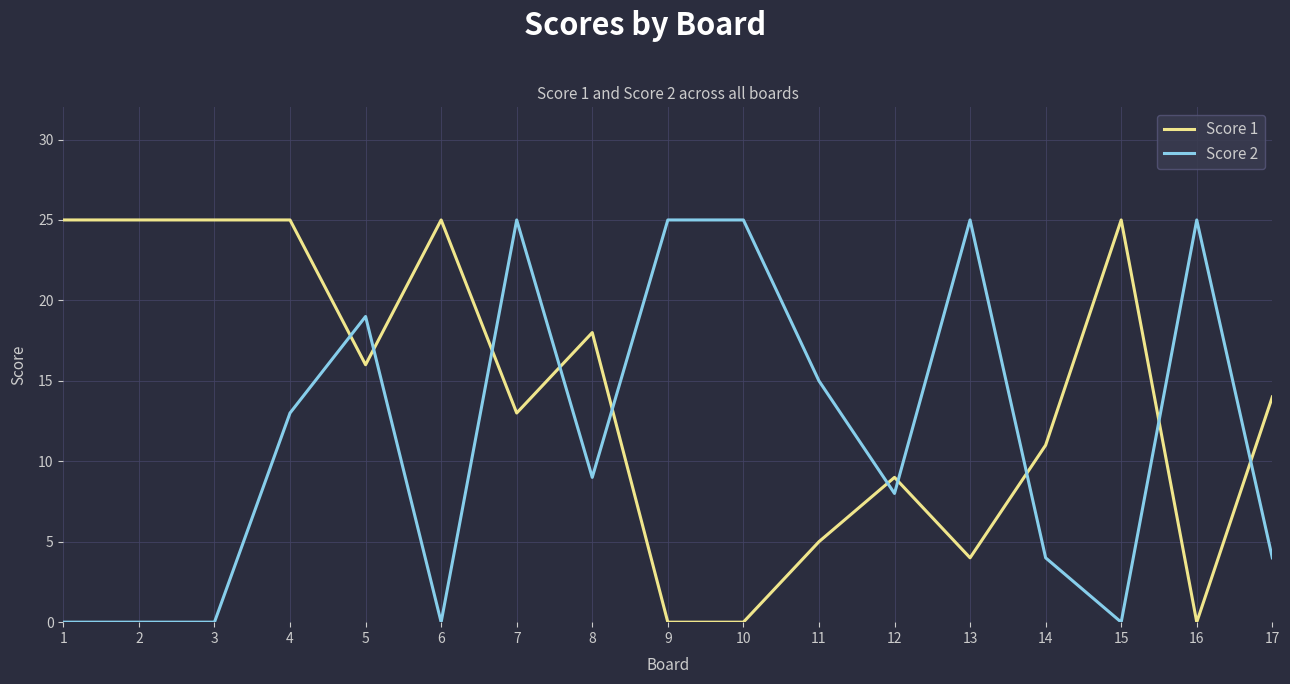

What are all the series names shown in the legend?

Score 1, Score 2